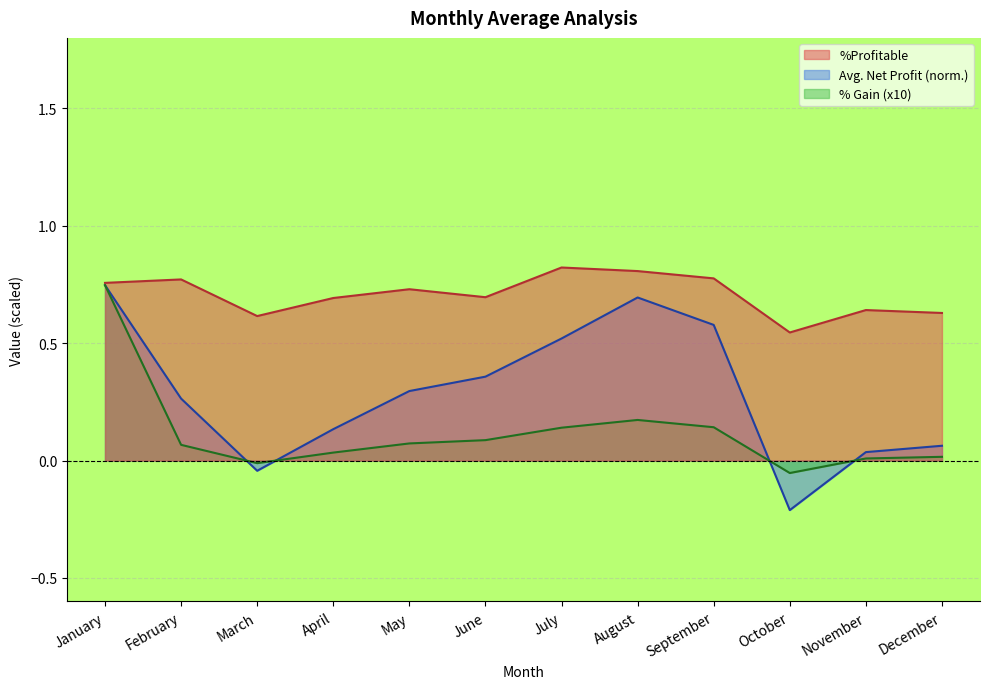

What is the total value across all series at May?

1.1